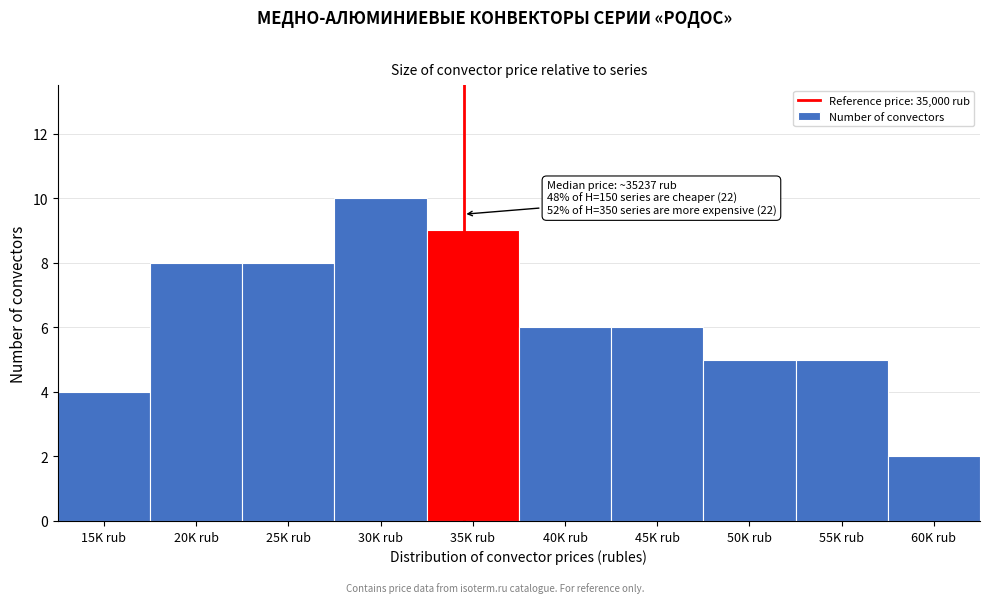

Reading right to left, list all the values displayed in this chart.

60K rub=2	55K rub=5	50K rub=5	45K rub=6	40K rub=6	35K rub=9	30K rub=10	25K rub=8	20K rub=8	15K rub=4